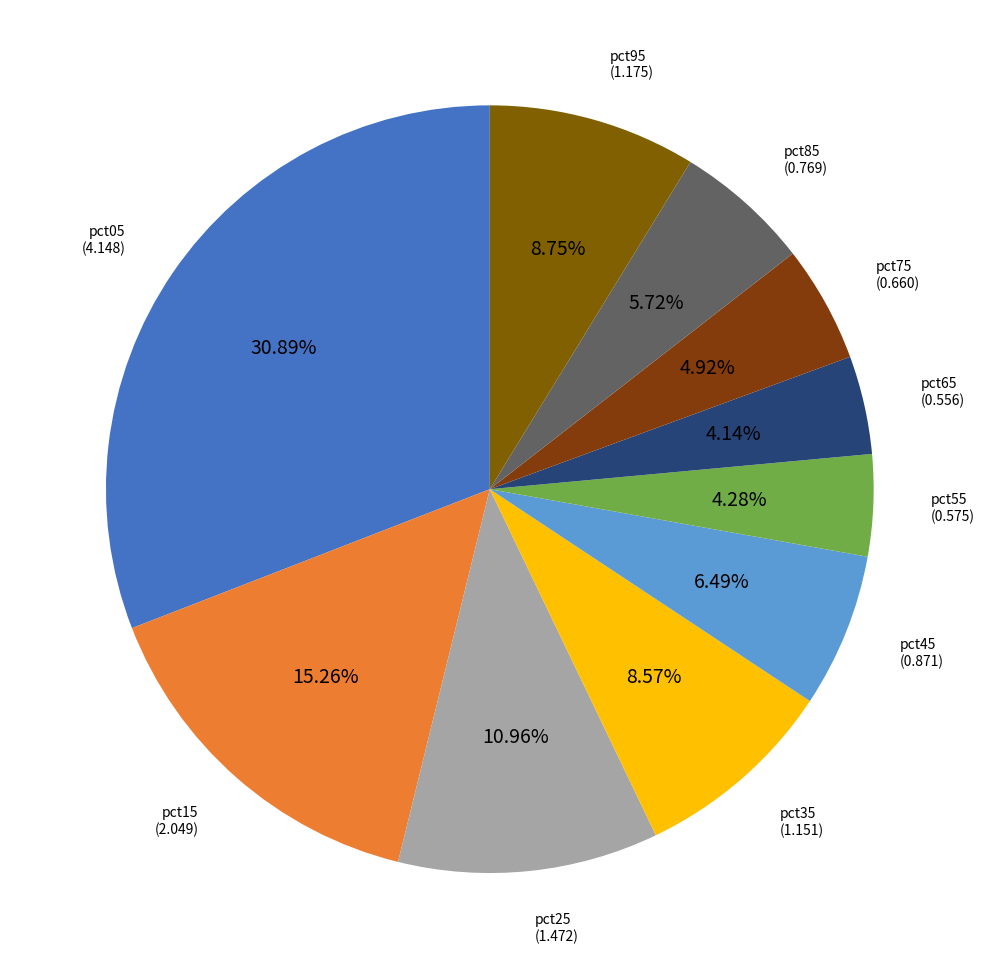

Rank the categories by value from highest to lowest.

pct05, pct15, pct25, pct95, pct35, pct45, pct85, pct75, pct55, pct65